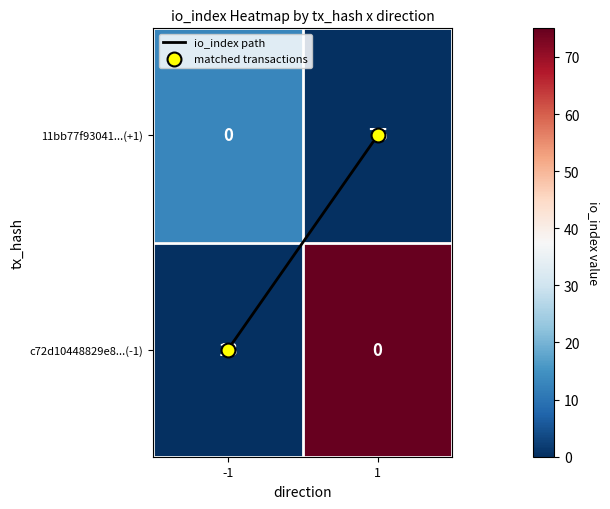

What is the maximum value shown in the chart?

75